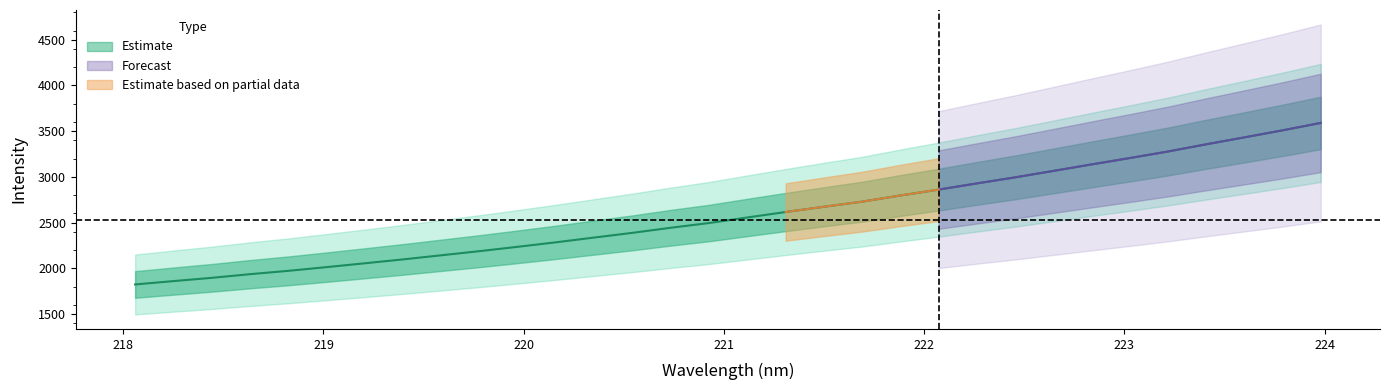

Does the chart display data point markers on the line(s)?

No